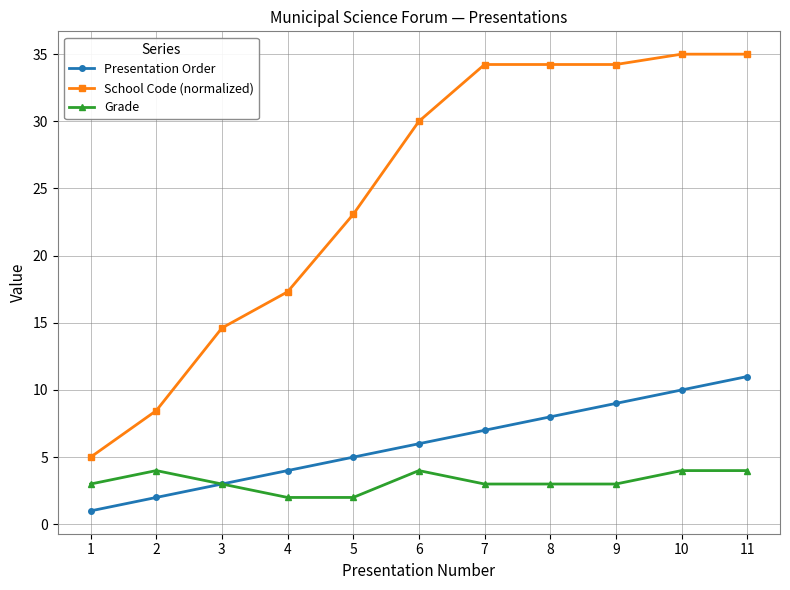

What is the sum of the Grade values at 11 and 1?

7.0